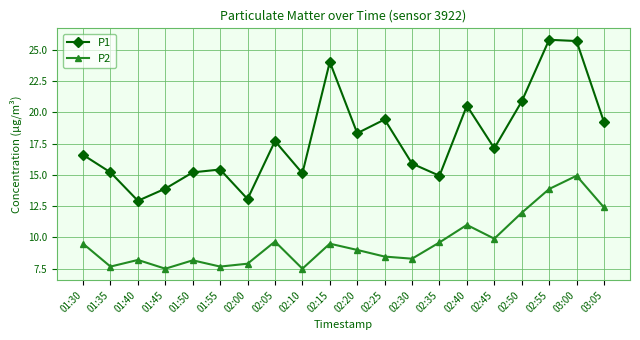

How many distinct data groups are displayed?

2